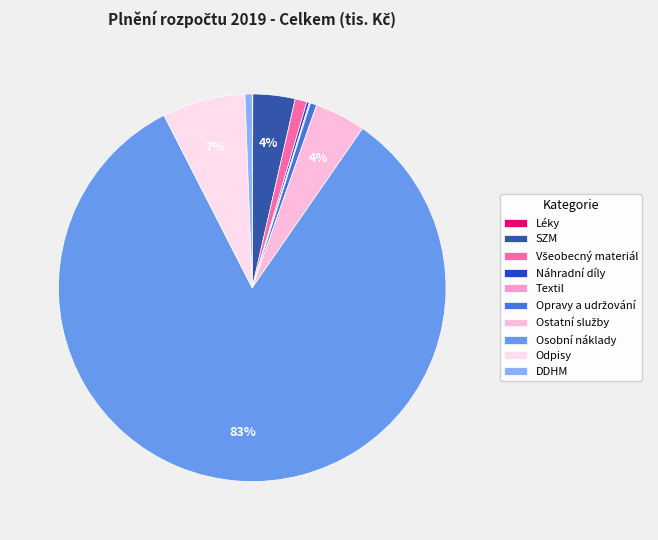

Approximately how many times larger is the value at Léky compared to Opravy a udržování?

0.1